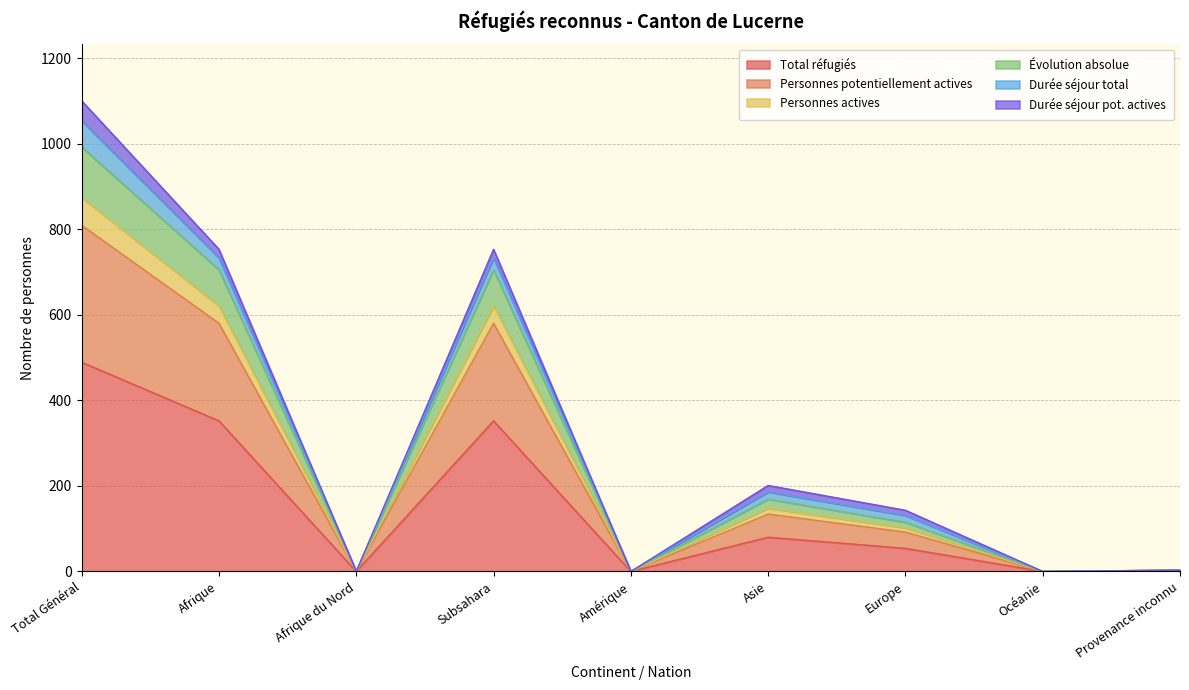

In Personnes potentiellement actives, how many points are lower than both neighbors (excluding endpoints)?

3